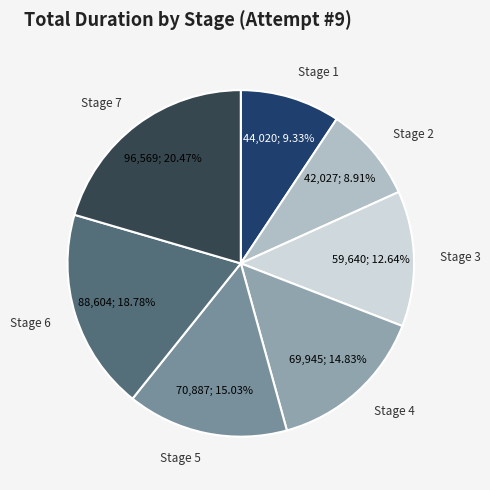

Which slice is the largest?

Stage 7